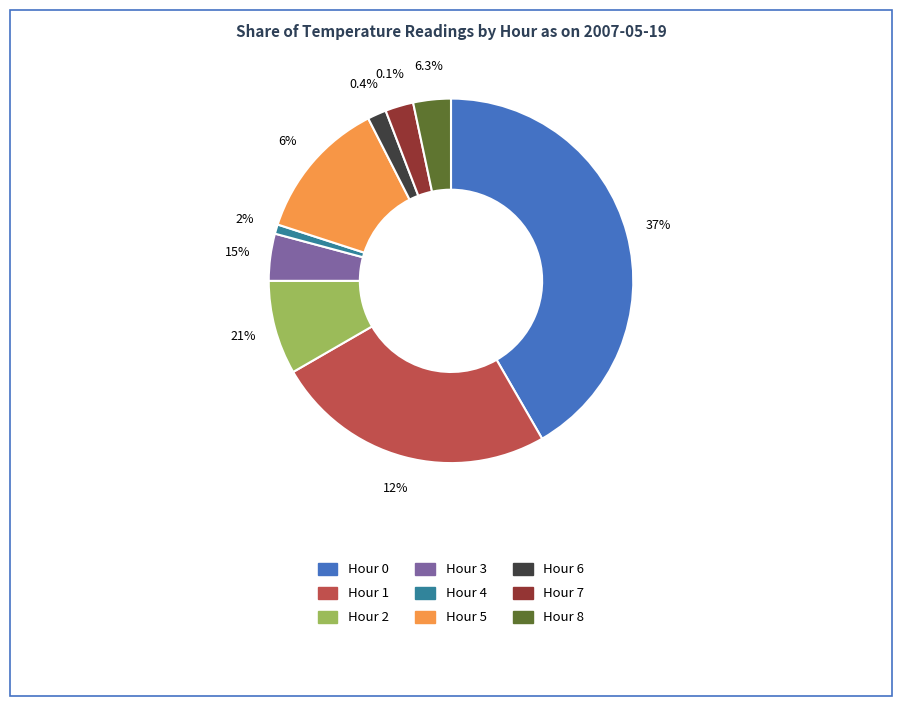

What percentage is the Hour 5 slice, to the nearest percent?

12%